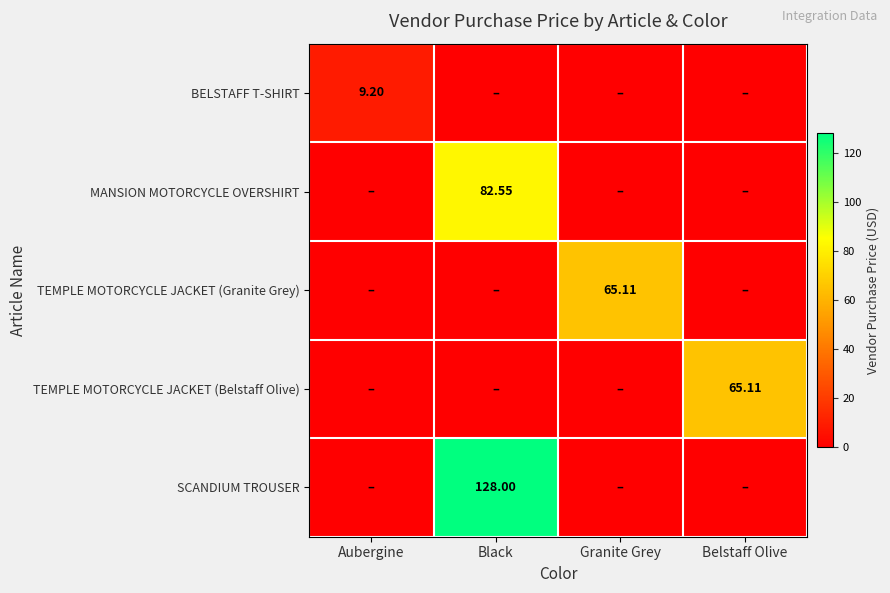

The BELSTAFF T-SHIRT series shows 12.7 at Aubergine. True or false?

False